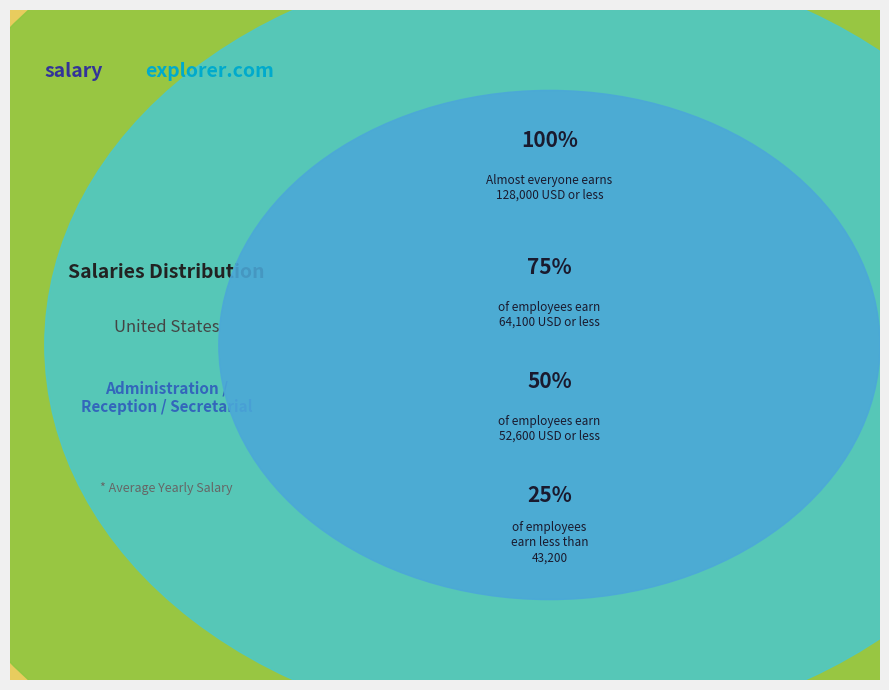

Does 6 represent more than half of the total?

No